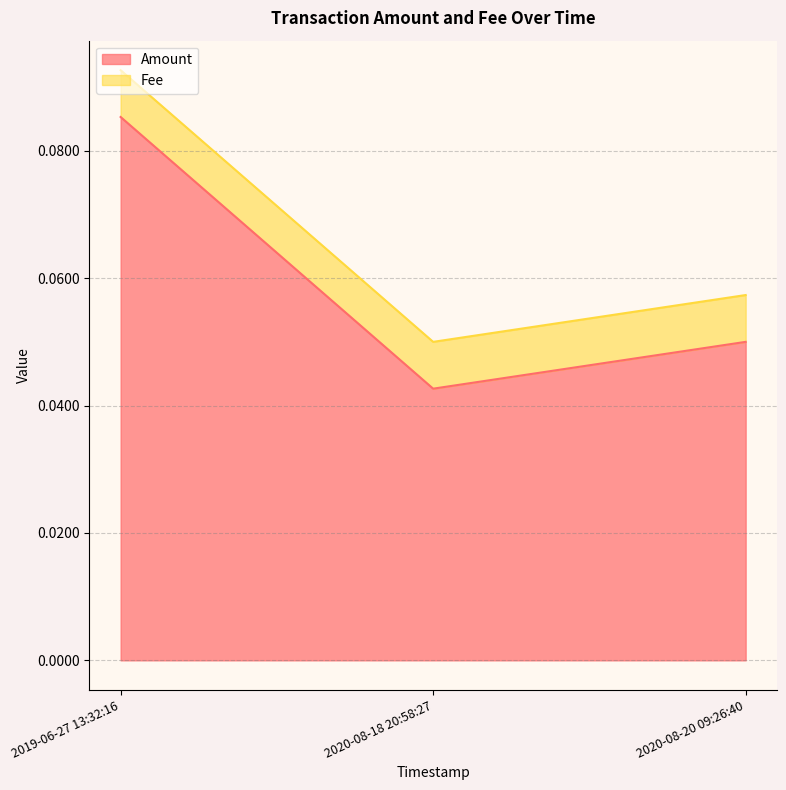

Which has a higher value, 2020-08-18 20:58:27 or 2020-08-20 09:26:40?

2020-08-20 09:26:40